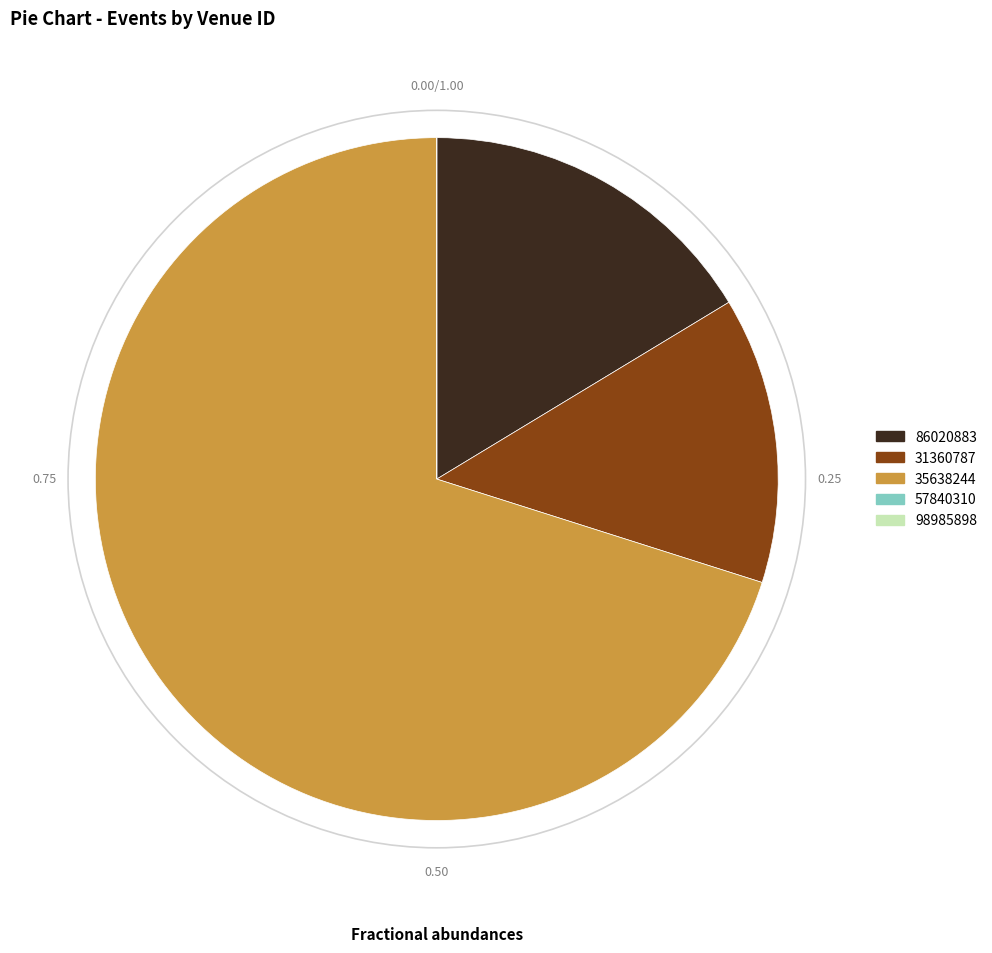

Does any single category account for the majority?

Yes